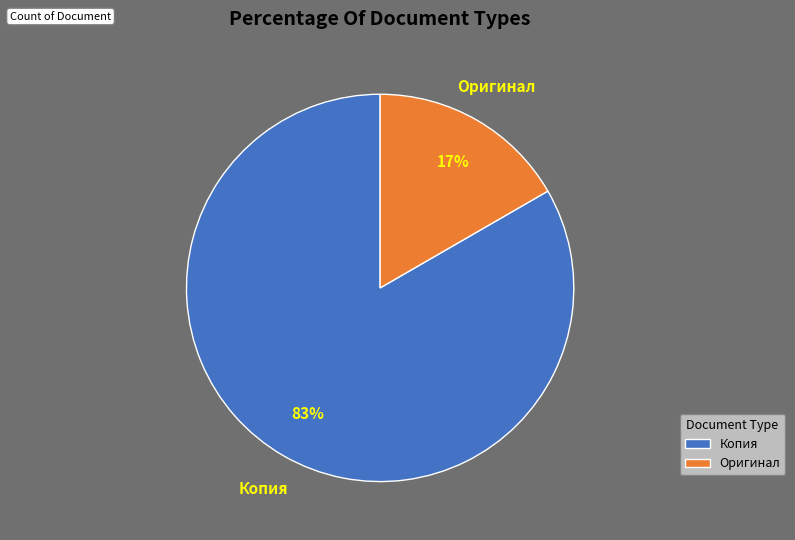

Do Оригинал and Копия together represent more than half of the pie?

Yes